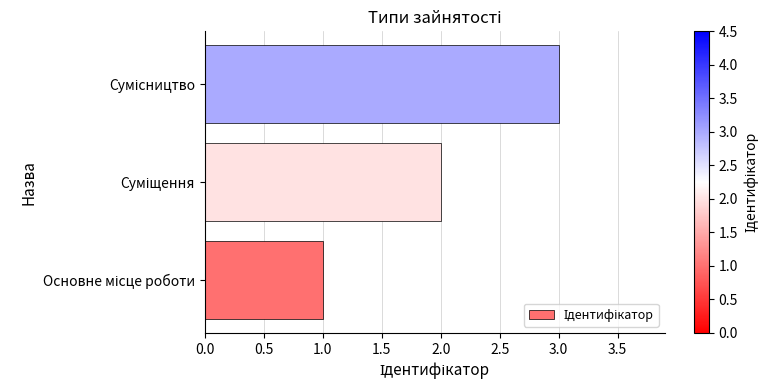

How many series are shown in this chart?

1